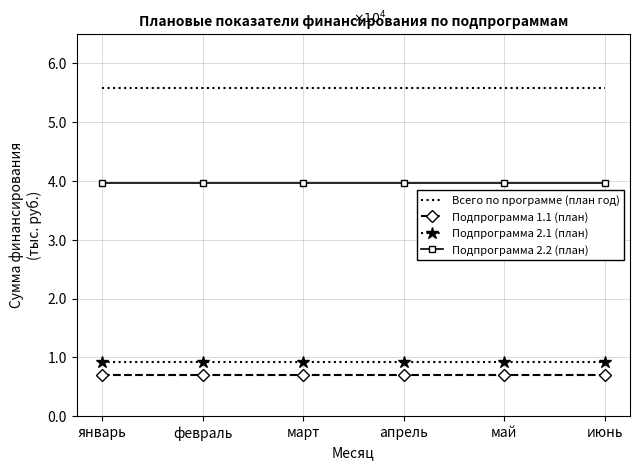

List the labels in order of Подпрограмма 2.2 (план) value, smallest first.

январь, февраль, март, апрель, май, июнь